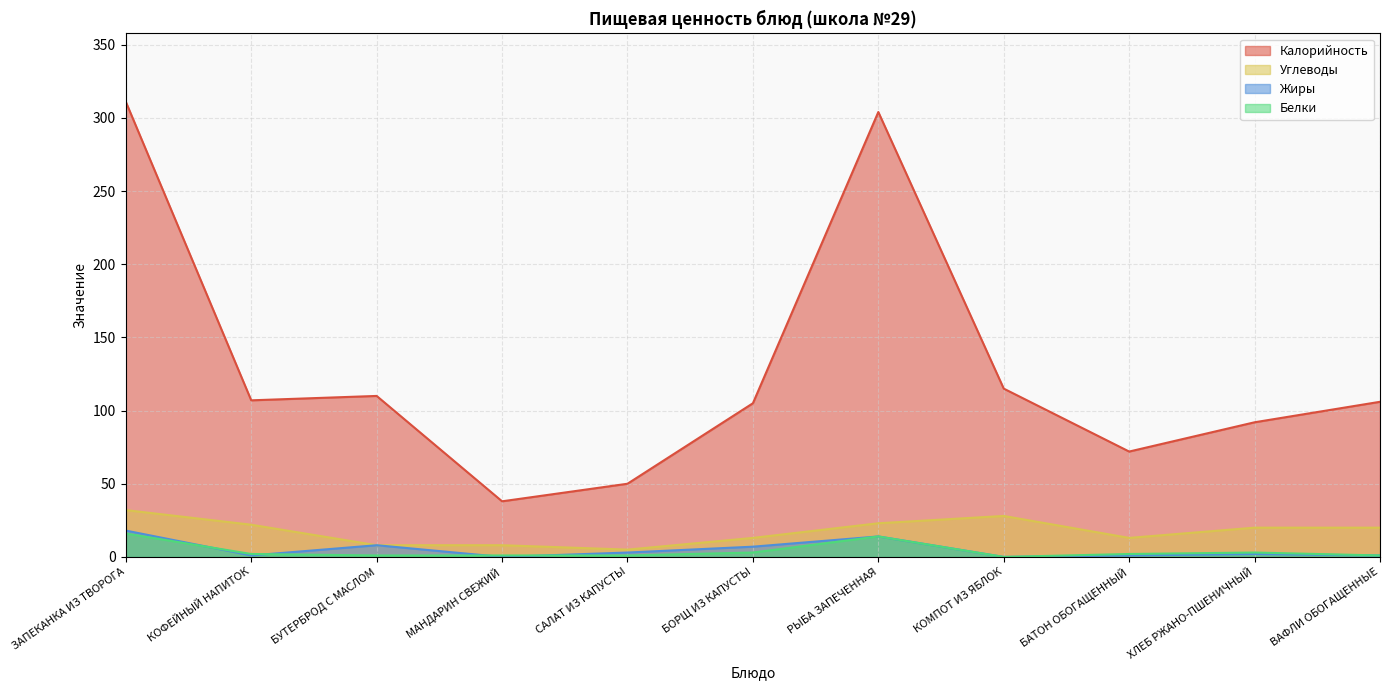

Is the value of Углеводы at ЗАПЕКАНКА ИЗ ТВОРОГА greater than the value of Жиры at ХЛЕБ РЖАНО-ПШЕНИЧНЫЙ?

Yes